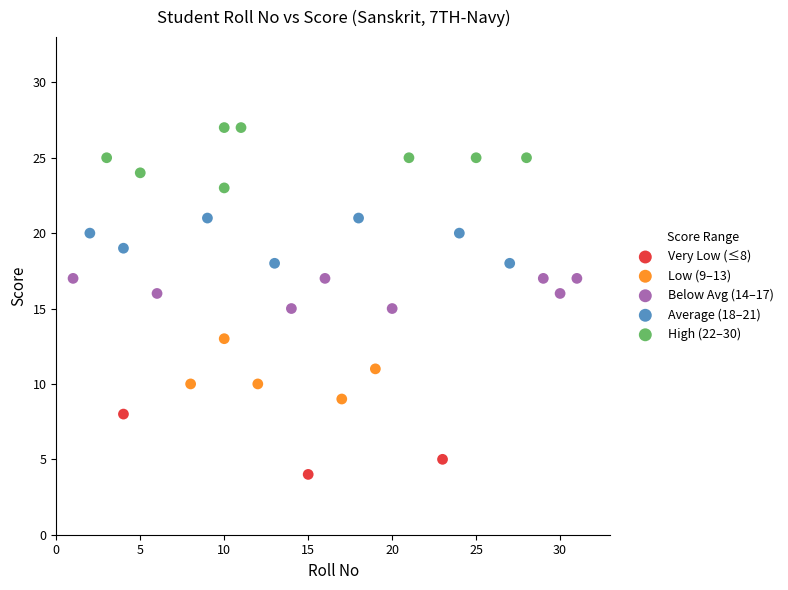

Which series contains the highest Y value?

High (22–30)